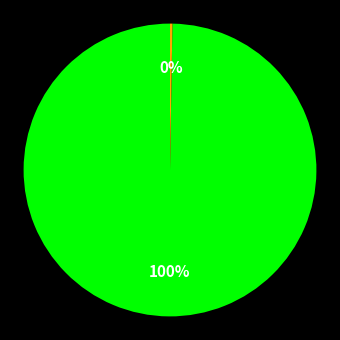

Is there a majority slice in this chart?

Yes